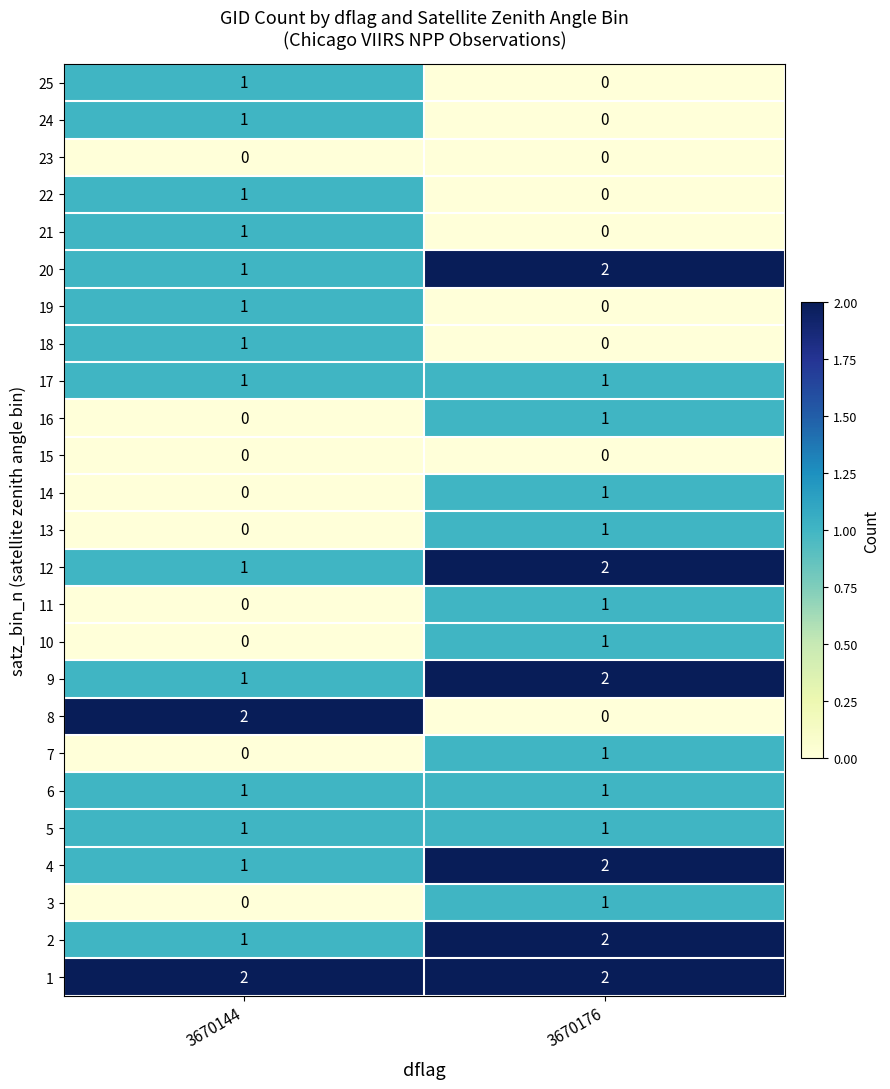

Rank the categories by 8 value from highest to lowest.

3670144, 3670176